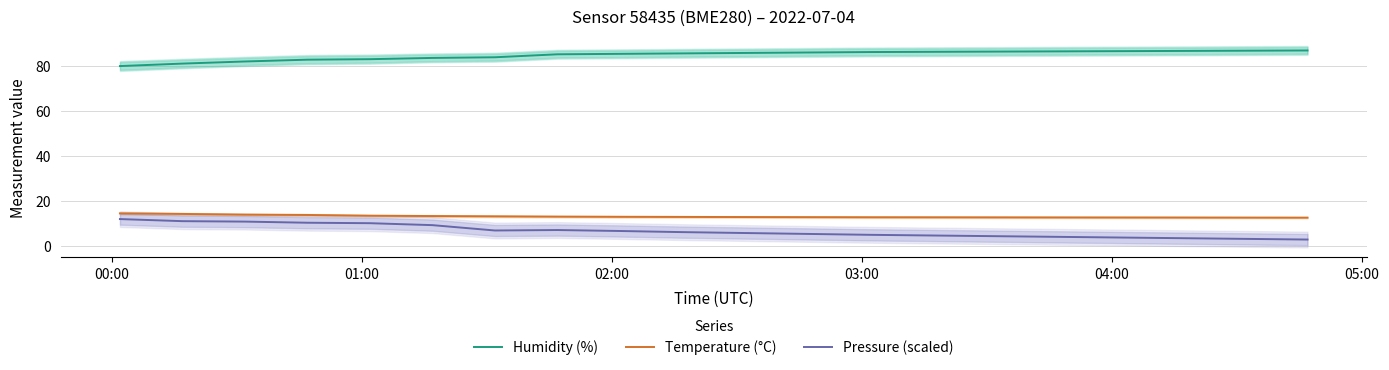

Is this an area chart (filled region under the line)?

No